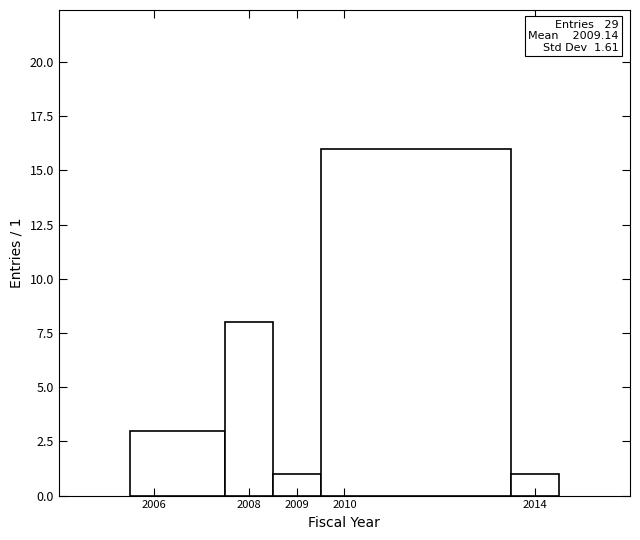

Over which range of the x-axis is the bar tallest?

2009.5 to 2013.5